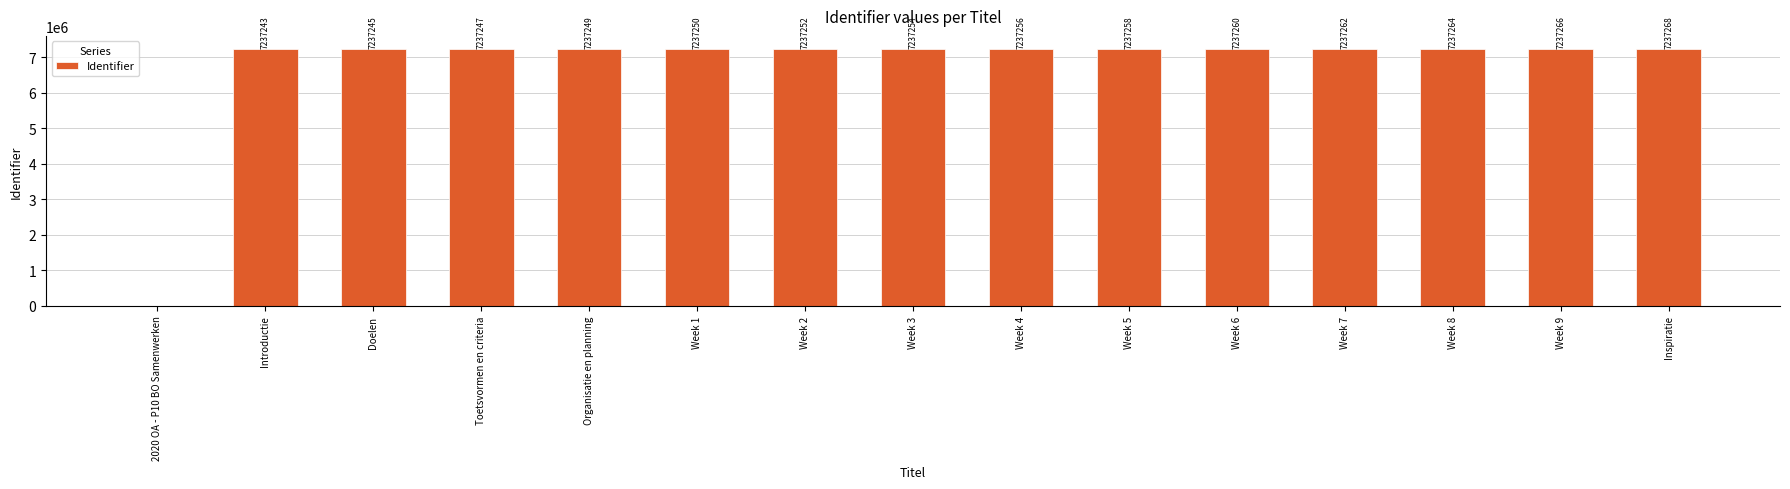

Is it true that the value at Doelen is 10261051?

False